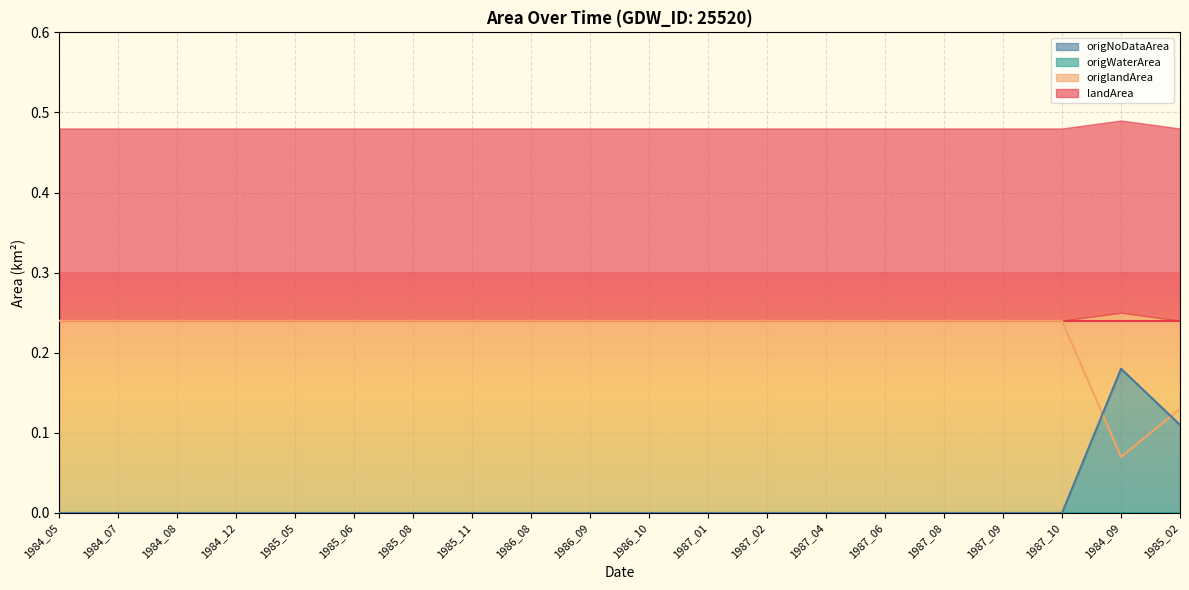

True or false: origNoDataArea has a value of 0.0 at 1987_06.

True